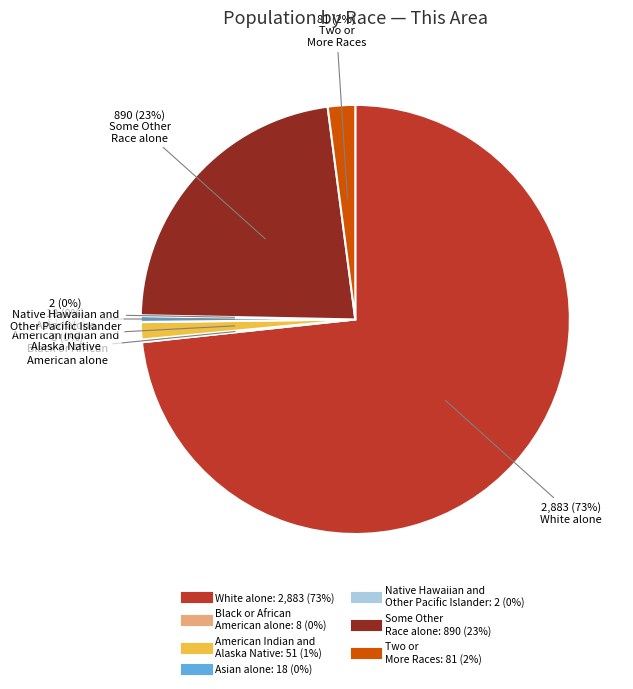

To the nearest percent, what is the average slice percentage?

14%